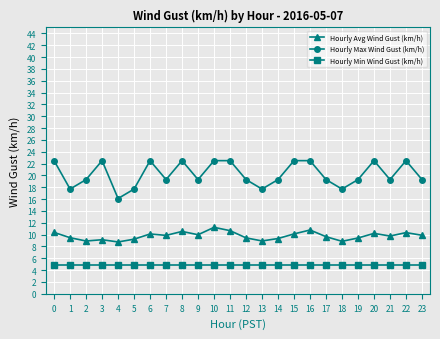

What is the value of the Hourly Max Wind Gust (km/h) point at the 23rd from the left?

22.5